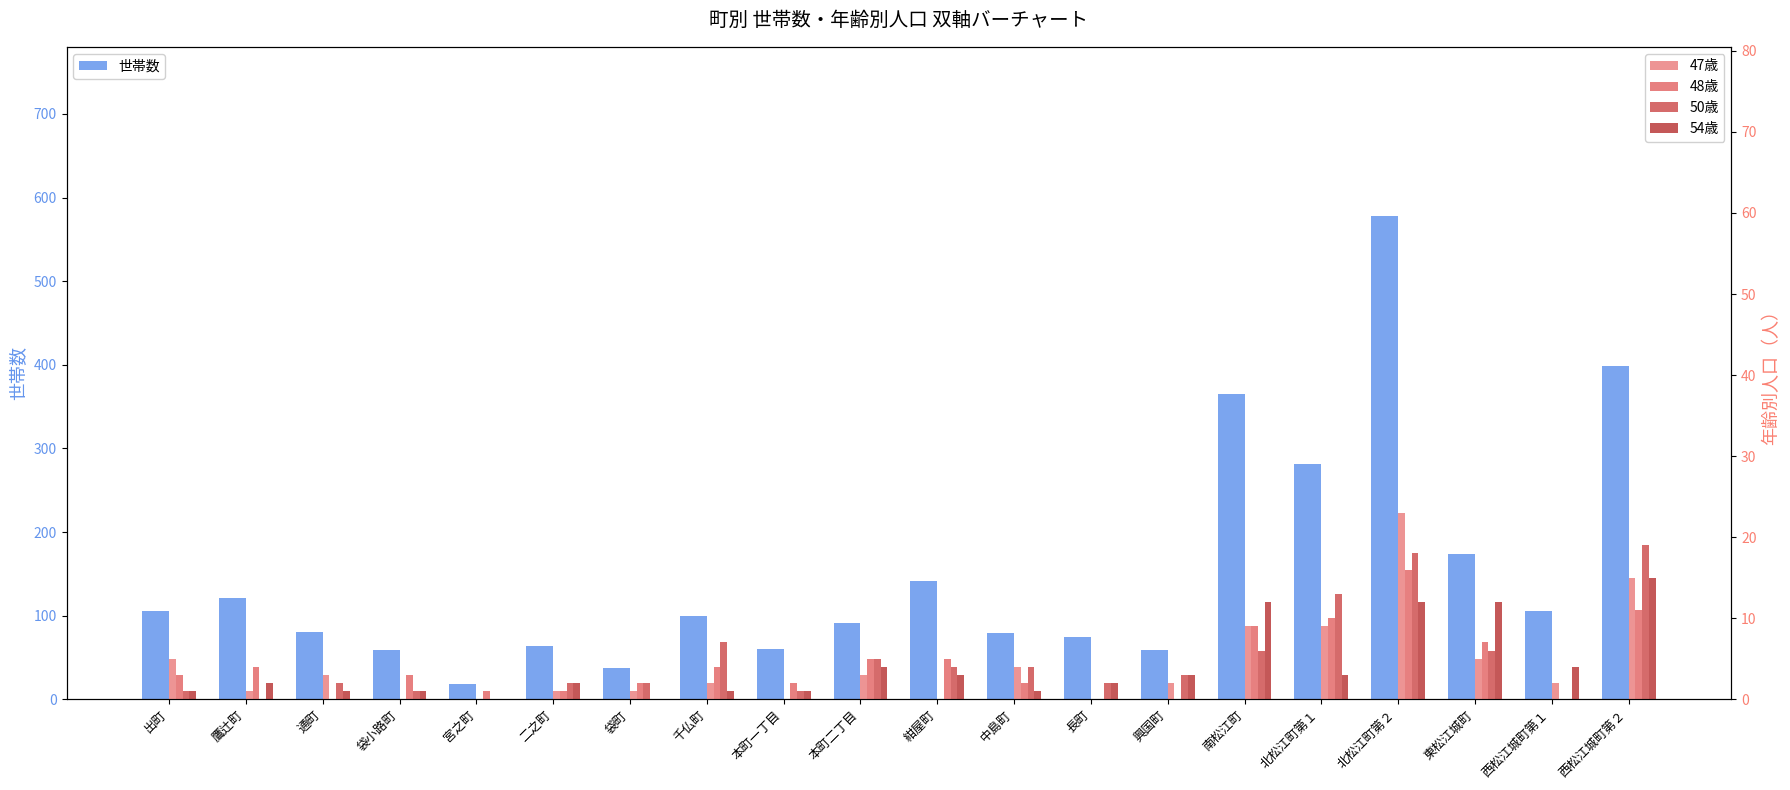

Reading right to left, extract all data points from this chart.

世帯数: 西松江城町第２=398	西松江城町第１=105	東松江城町=174	北松江町第２=578	北松江町第１=281	南松江町=365	興国町=59	長町=74	中島町=79	紺屋町=141	本町二丁目=91	本町一丁目=60	千仏町=99	袋町=37	二之町=64	宮之町=18	袋小路町=59	通町=80	鷹辻町=121	出町=105
47歳: 西松江城町第２=15	西松江城町第１=2	東松江城町=5	北松江町第２=23	北松江町第１=9	南松江町=9	興国町=2	長町=0	中島町=4	紺屋町=0	本町二丁目=3	本町一丁目=0	千仏町=2	袋町=1	二之町=1	宮之町=0	袋小路町=0	通町=3	鷹辻町=1	出町=5
48歳: 西松江城町第２=11	西松江城町第１=0	東松江城町=7	北松江町第２=16	北松江町第１=10	南松江町=9	興国町=0	長町=0	中島町=2	紺屋町=5	本町二丁目=5	本町一丁目=2	千仏町=4	袋町=2	二之町=1	宮之町=1	袋小路町=3	通町=0	鷹辻町=4	出町=3
50歳: 西松江城町第２=19	西松江城町第１=0	東松江城町=6	北松江町第２=18	北松江町第１=13	南松江町=6	興国町=3	長町=2	中島町=4	紺屋町=4	本町二丁目=5	本町一丁目=1	千仏町=7	袋町=2	二之町=2	宮之町=0	袋小路町=1	通町=2	鷹辻町=0	出町=1
54歳: 西松江城町第２=15	西松江城町第１=4	東松江城町=12	北松江町第２=12	北松江町第１=3	南松江町=12	興国町=3	長町=2	中島町=1	紺屋町=3	本町二丁目=4	本町一丁目=1	千仏町=1	袋町=0	二之町=2	宮之町=0	袋小路町=1	通町=1	鷹辻町=2	出町=1